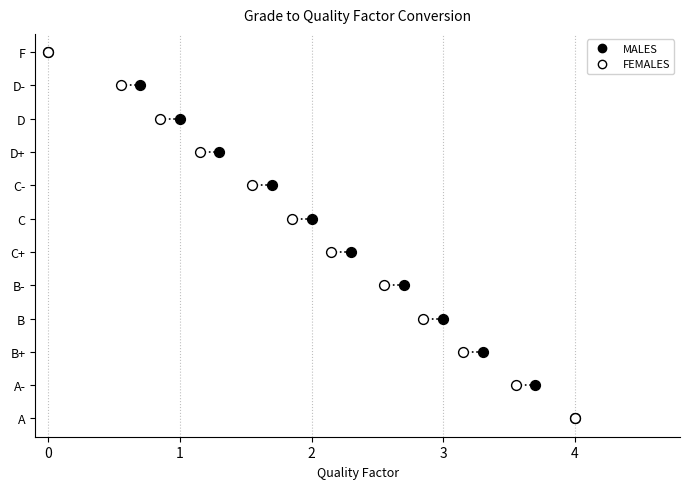

What are all the series names shown in the legend?

MALES, FEMALES